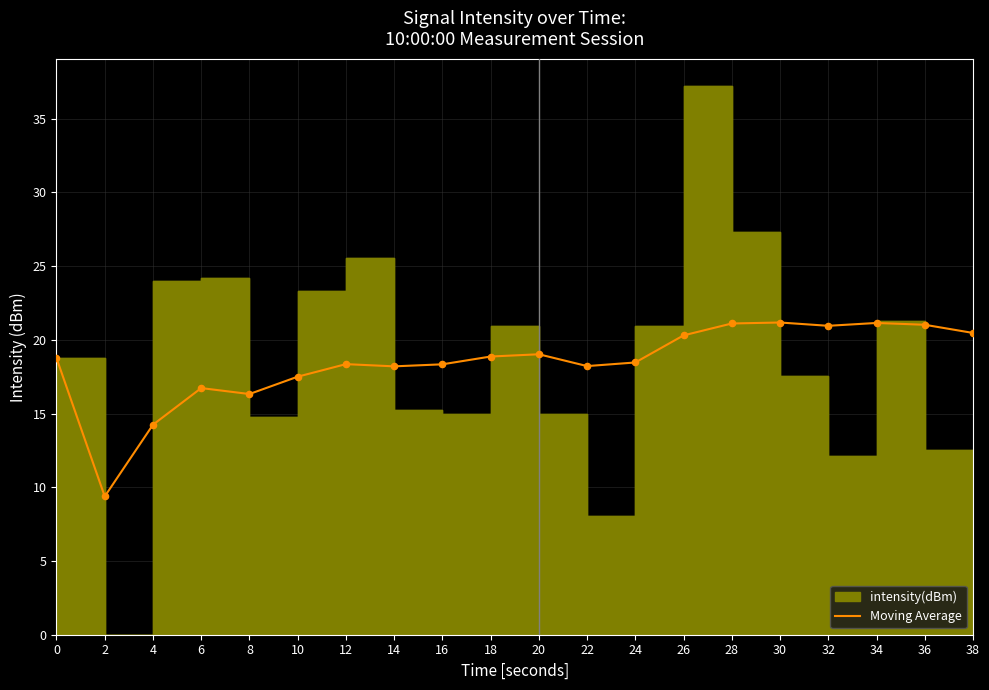

Approximately how many times larger is the value at 32 compared to 4?

1.5